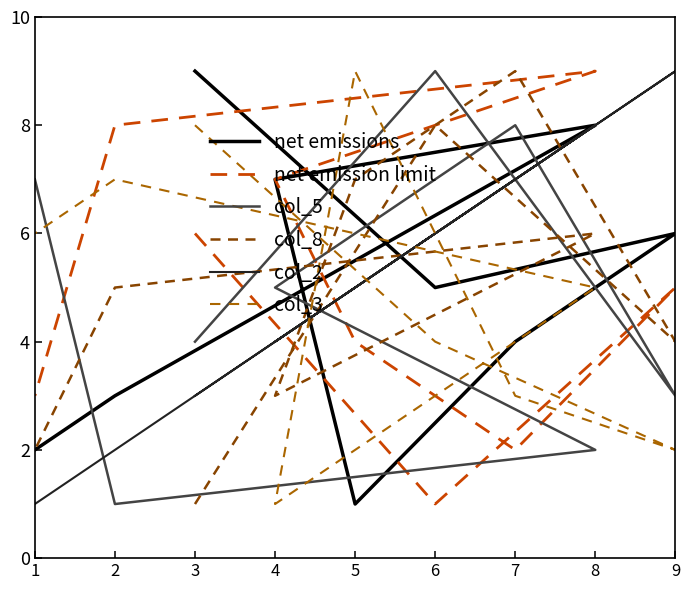

Reading right to left, transcribe all the data shown in this chart.

net emissions: 1=2	2=3	8=8	4=7	5=1	7=4	9=6	6=5	3=9
net emission limit: 1=3	2=8	8=9	4=7	5=4	7=2	9=5	6=1	3=6
col_5: 1=7	2=1	8=2	4=5	5=6	7=8	9=3	6=9	3=4
col_8: 1=2	2=5	8=6	4=3	5=7	7=9	9=4	6=8	3=1
col_2: 1=1	2=2	8=8	4=4	5=5	7=7	9=9	6=6	3=3
col_3: 1=6	2=7	8=5	4=1	5=9	7=3	9=2	6=4	3=8